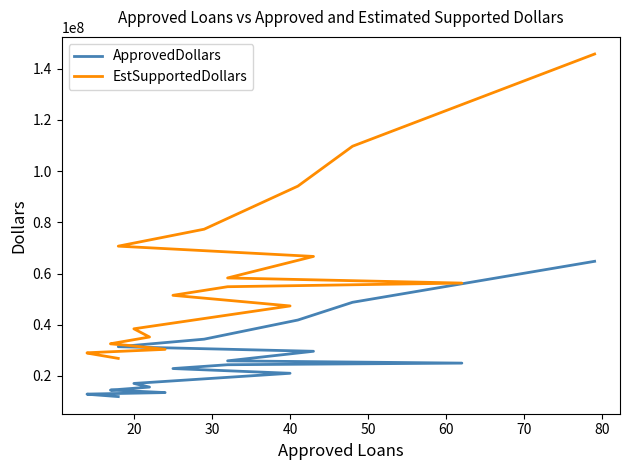

True or false: ApprovedDollars has a value of 3505842 at 13.

False